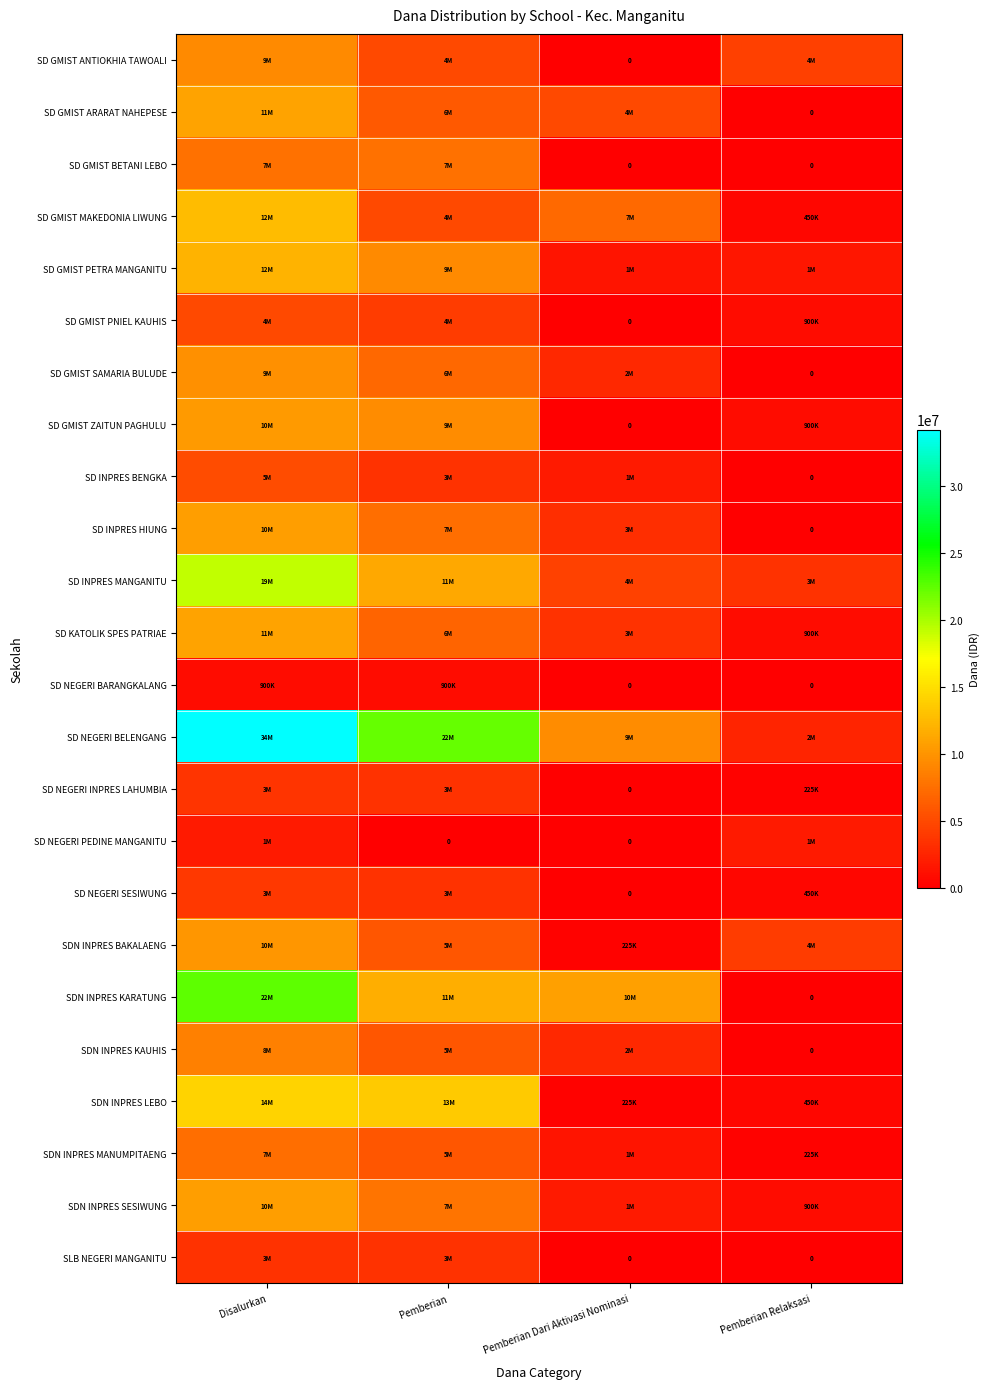

What is the approximate value of SD GMIST MAKEDONIA LIWUNG at Disalurkan, to the nearest 50?

12600000